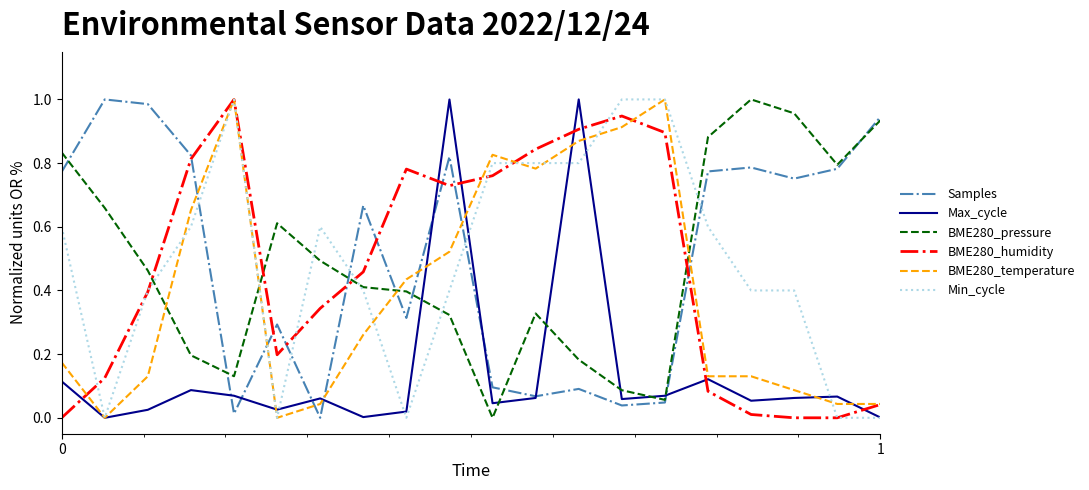

How many times do BME280_temperature and BME280_pressure cross each other?

4